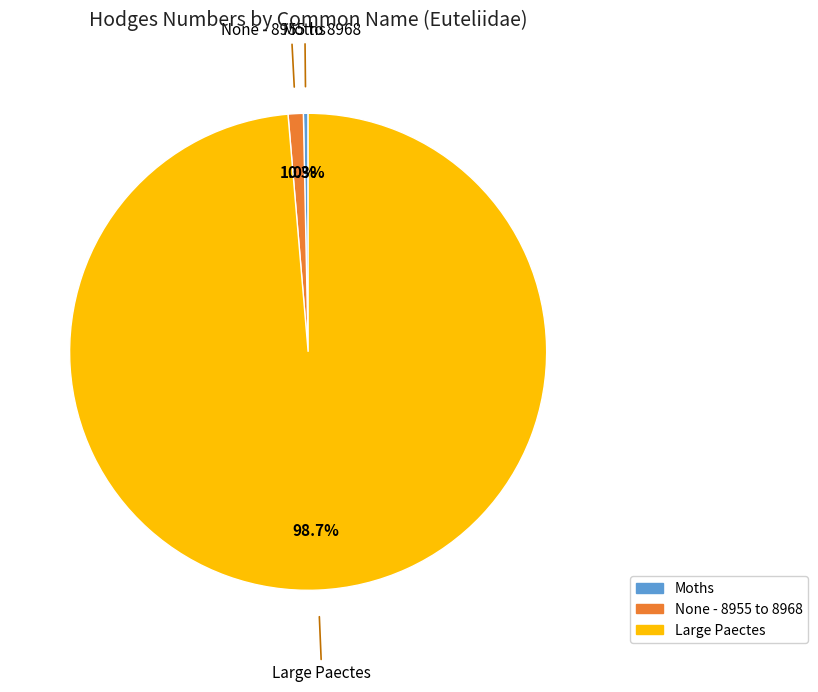

What is the ratio of the value at Moths to the value at None - 8955 to 8968?

0.3